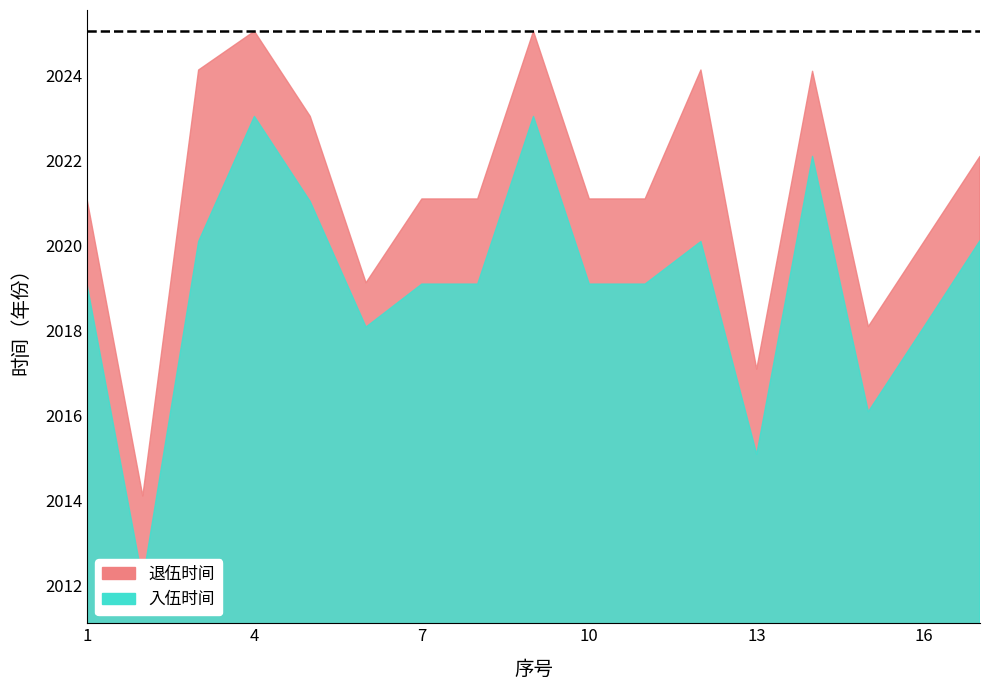

Where is 入伍时间 nearest to the value 2017?

15